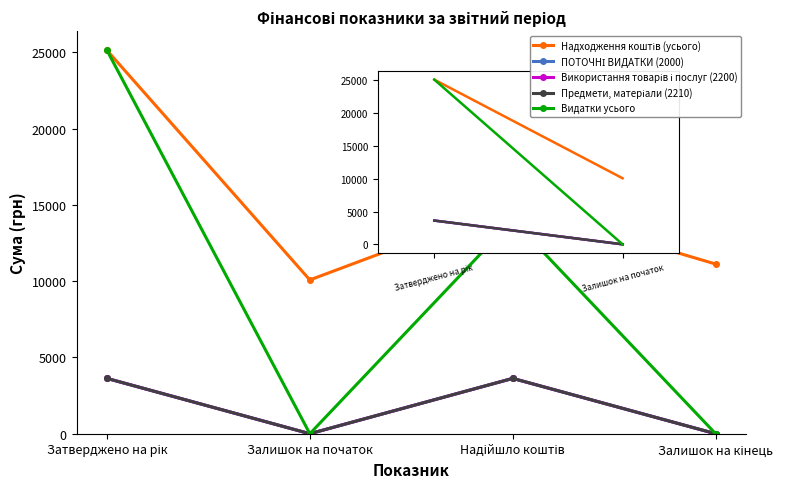

Is this an area chart (filled region under the line)?

No